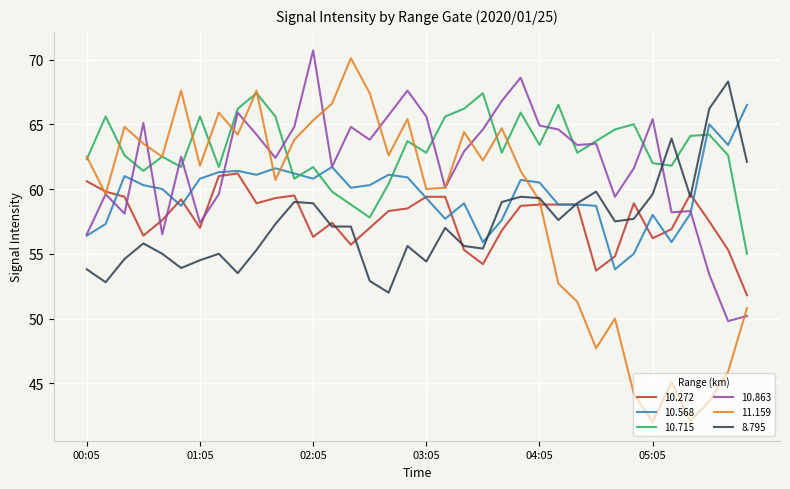

How many intersections are there between 10.863 and 8.795?

1